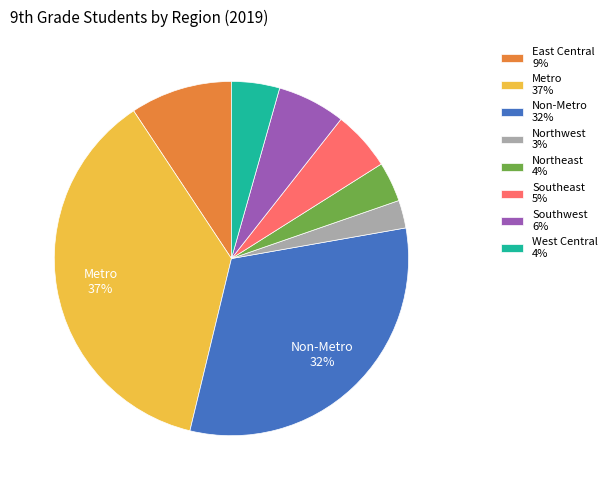

What is the largest slice in the pie chart?

Metro